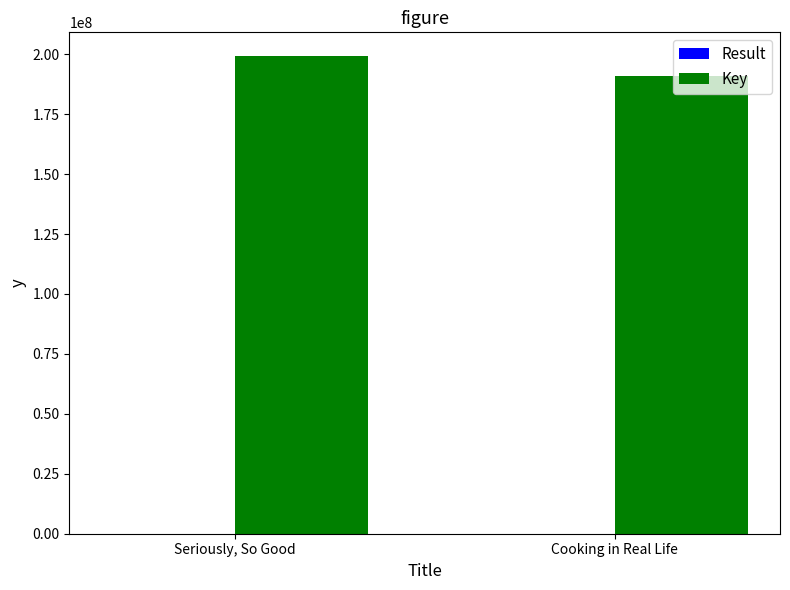

Which category has the highest value across all series?

Seriously, So Good